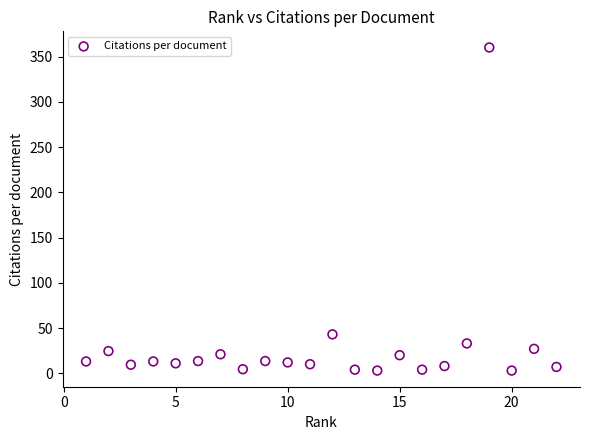

What is the range of X values (max minus min)?

21.0